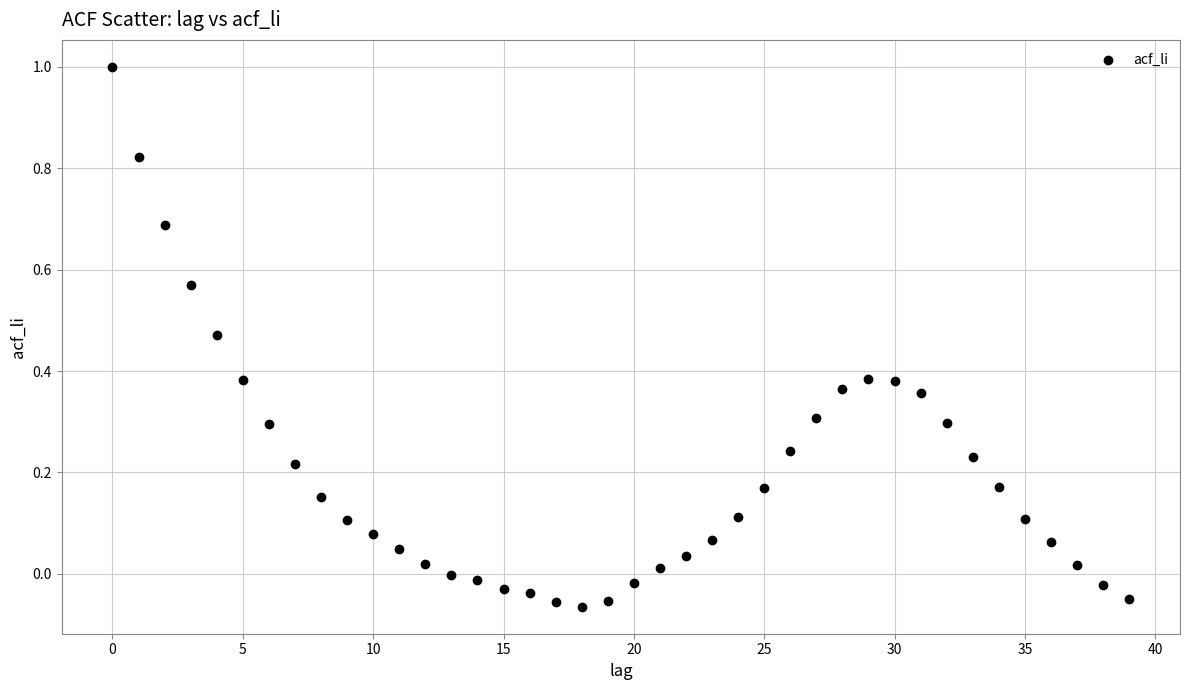

What is the range of Y values (max minus min)?

1.1